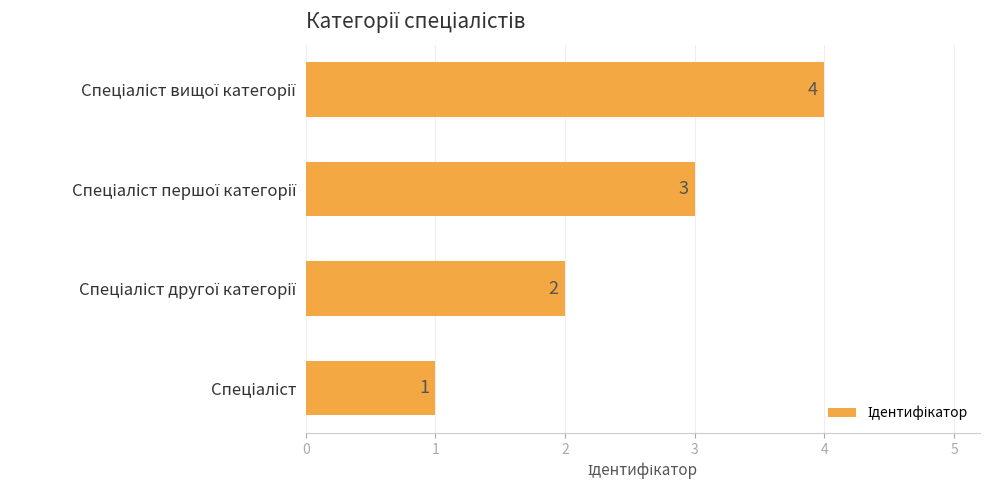

How many bars are there in total?

4